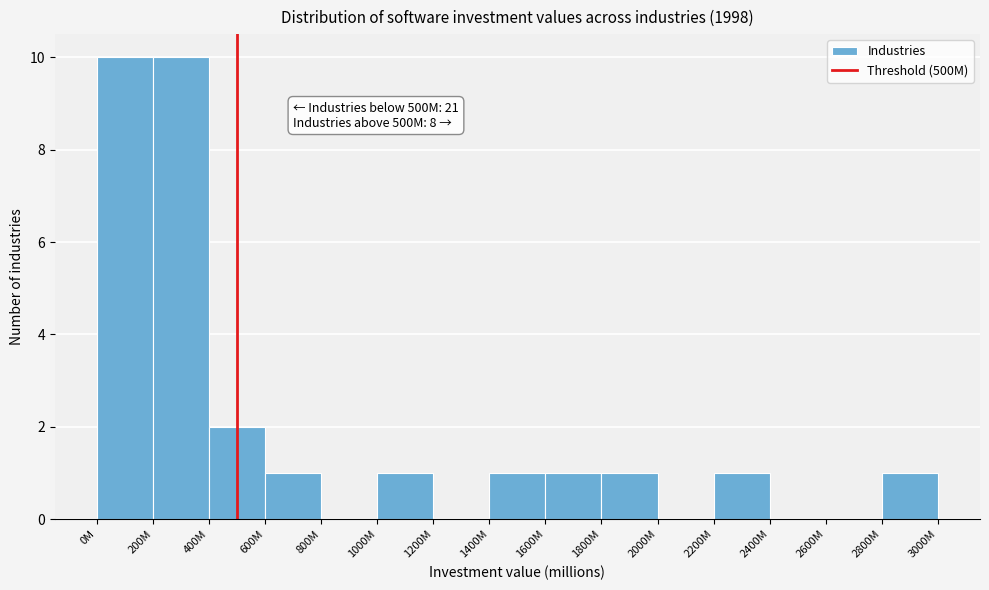

Reading right to left, what are all the values shown in this chart?

2800M=1	2600M=0	2400M=0	2200M=1	2000M=0	1800M=1	1600M=1	1400M=1	1200M=0	1000M=1	800M=0	600M=1	400M=2	200M=10	0M=10